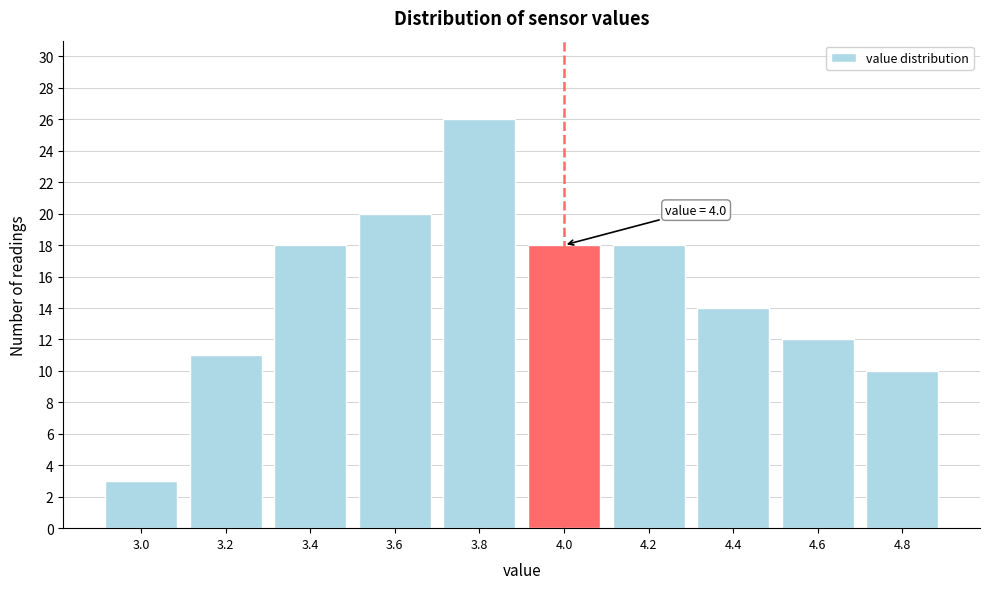

Reading left to right, extract all data points from this chart.

3.0=3	3.2=11	3.4=18	3.6=20	3.8=26	4.0=18	4.2=18	4.4=14	4.6=12	4.8=10